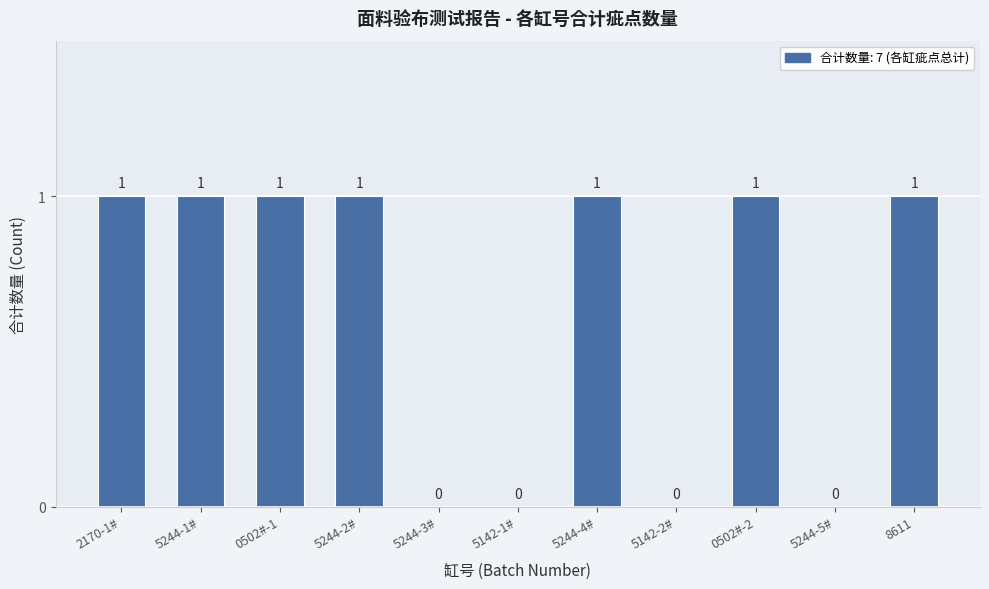

The chart shows a value of 1 at 5244-1#. True or false?

True